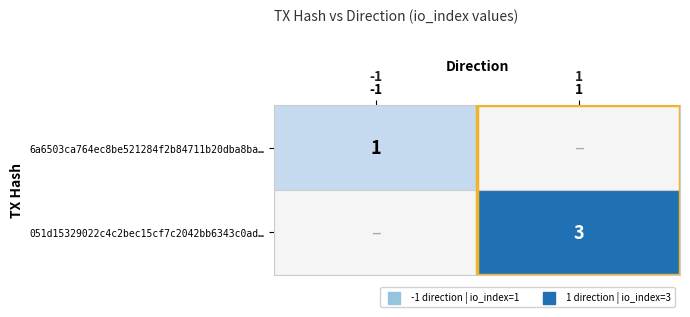

True or false: 6a6503ca764ec8be521284f2b84711b20dba8ba… has a value of 1 at -1.

True